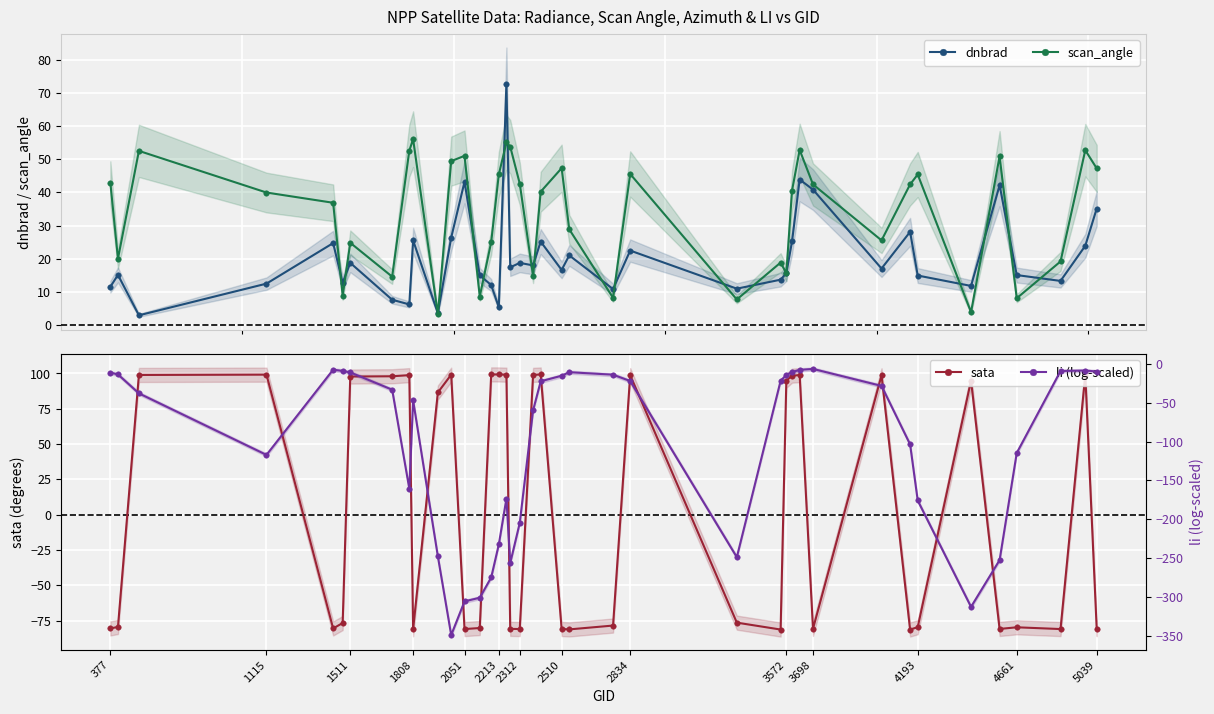

What is the value of the scan_angle point at the 3rd from the left?

52.5